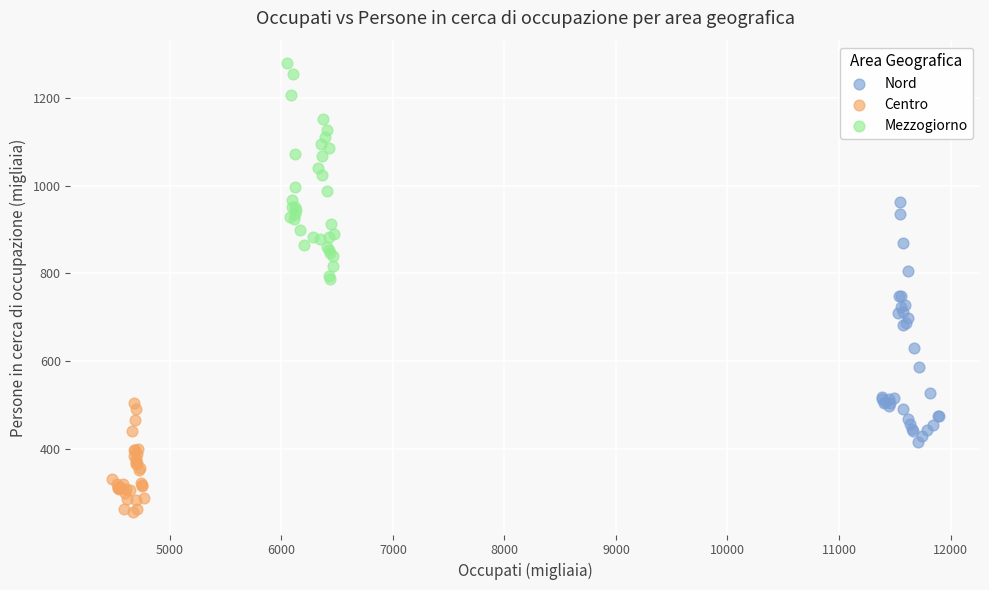

Which series reaches the minimum Y coordinate?

Centro